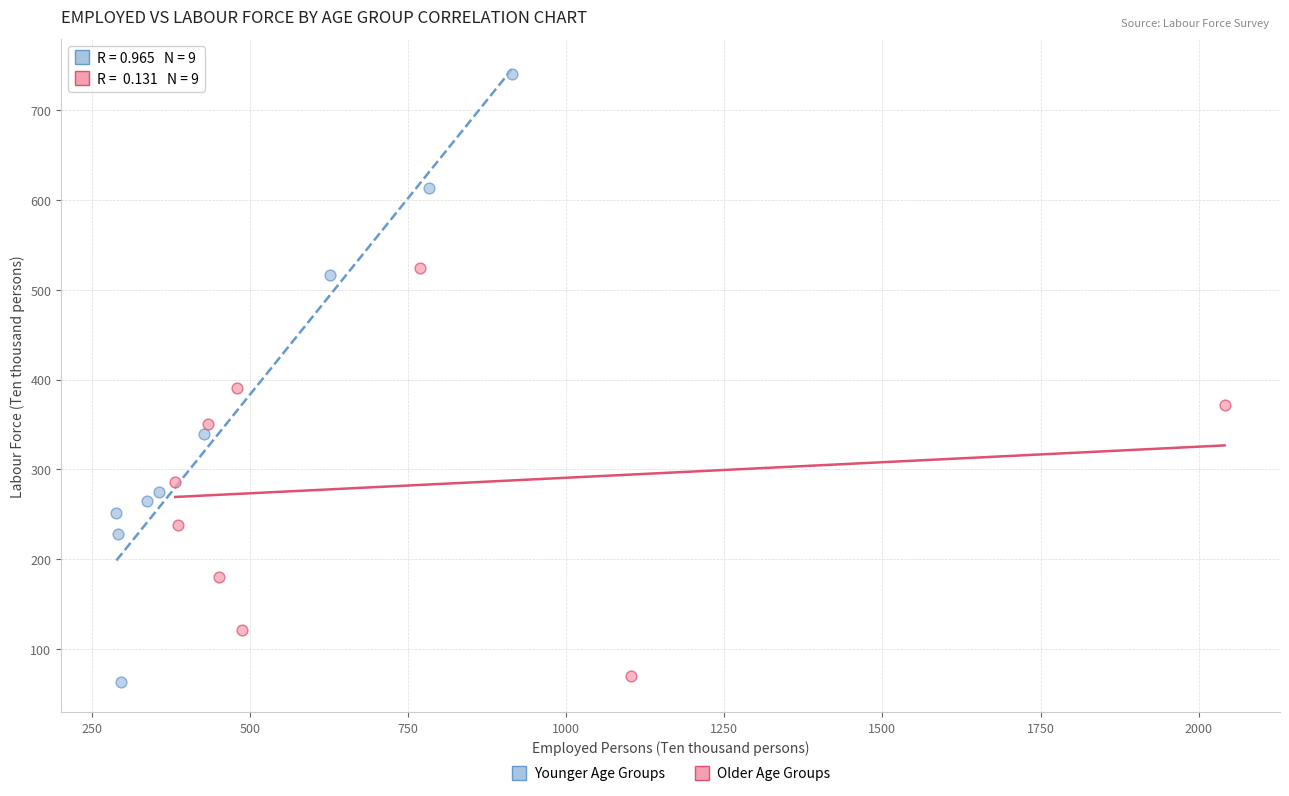

Which series has the widest spread of Y values?

Younger Age Groups